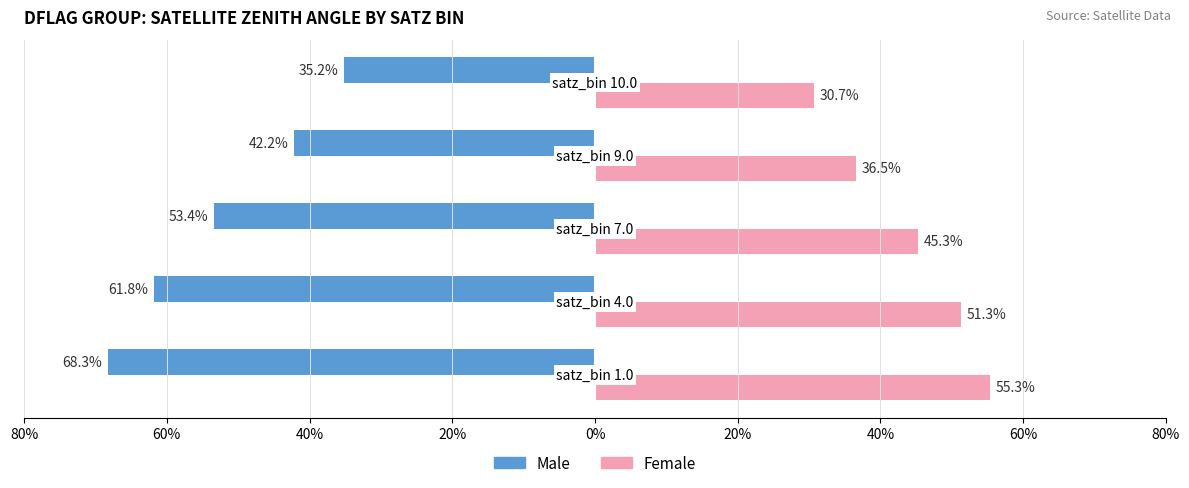

What are all the series names shown in the legend?

Male, Female